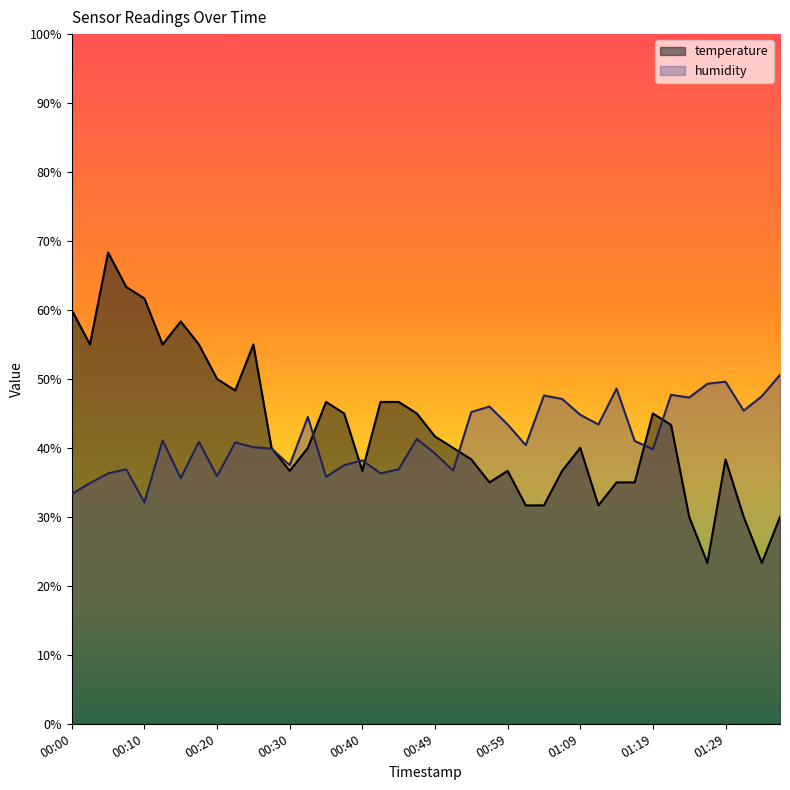

Where is the first local minimum for temperature?

00:03